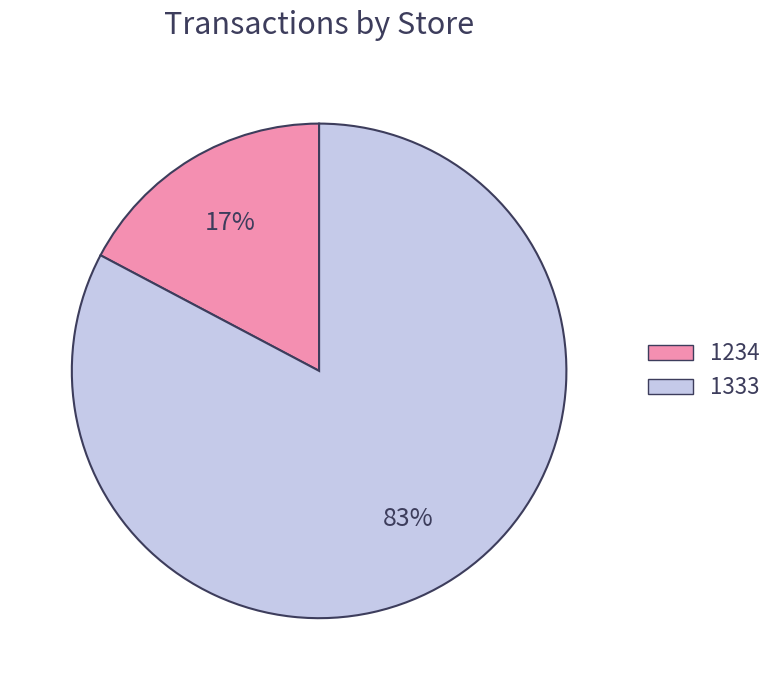

Between 1234 and 1333, which is larger?

1333